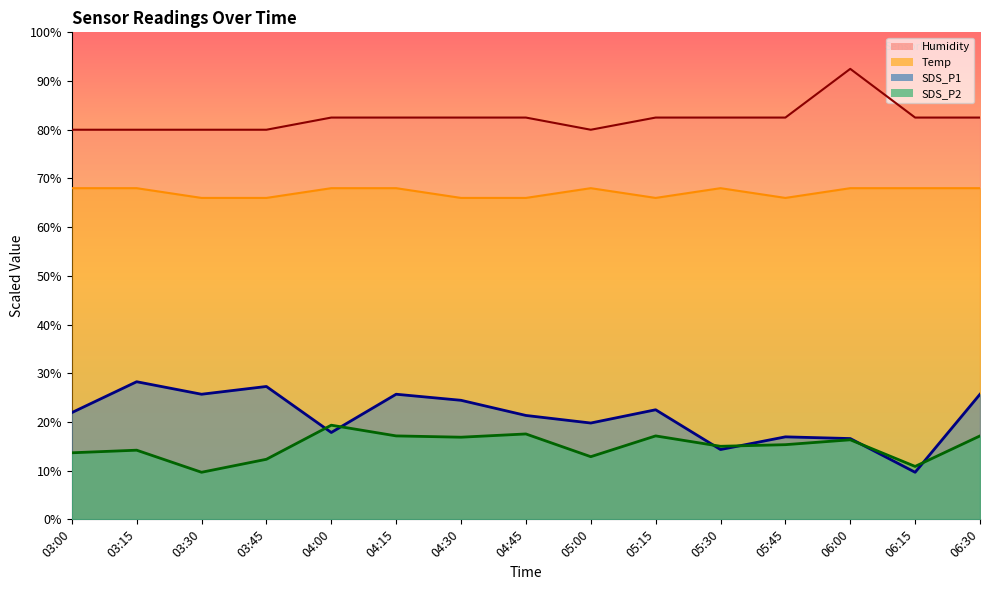

What is the minimum value shown in the chart?

9.7